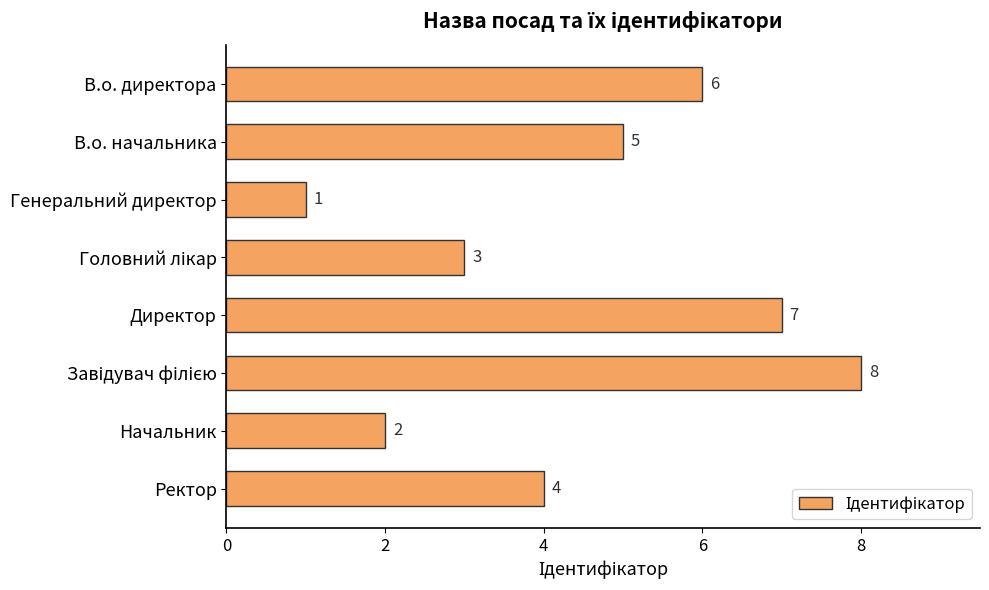

What is the change in value from Директор to Ректор?

-3